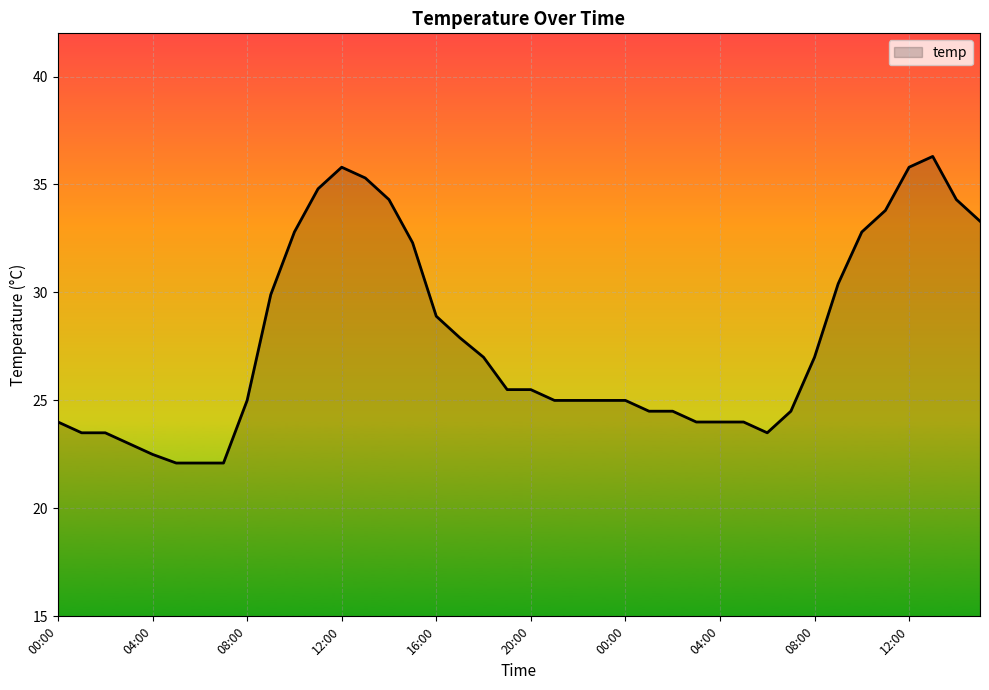

What is the greatest value displayed?

36.3